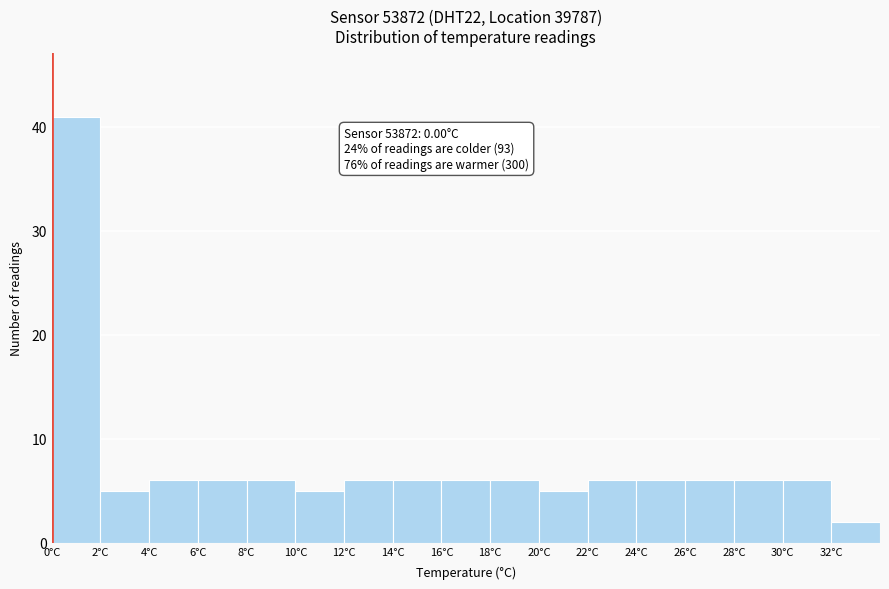

Over which range of the x-axis is the bar tallest?

0 to 2